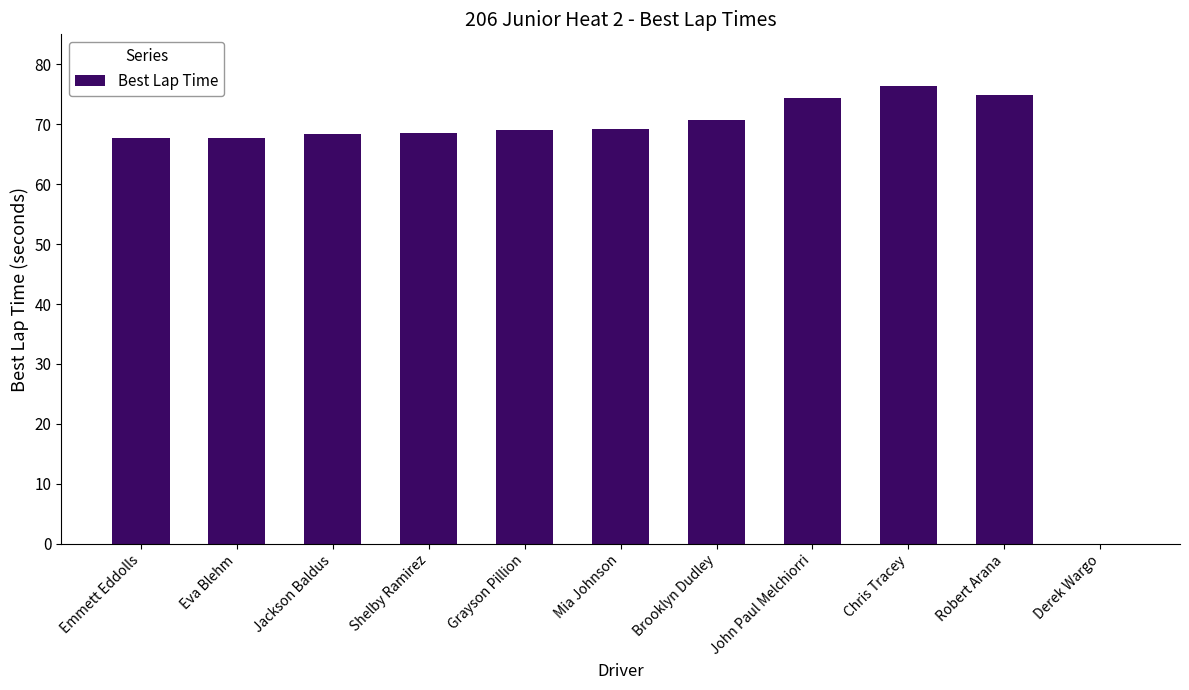

True or false: the data shows 67.6 at Emmett Eddolls.

True